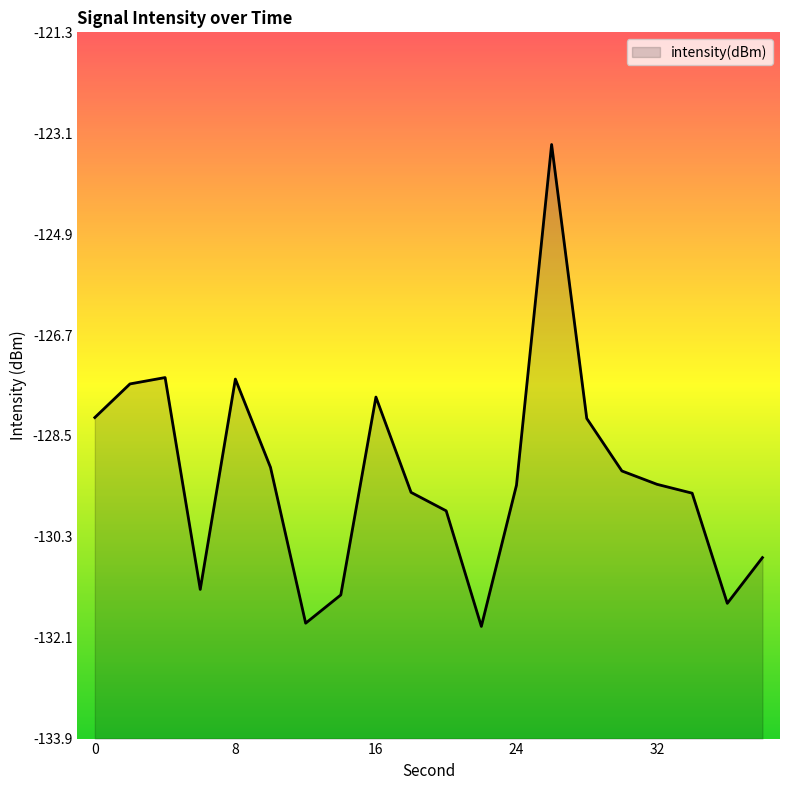

Rank the categories by value from highest to lowest.

26, 4, 8, 2, 16, 0, 28, 10, 30, 32, 24, 18, 34, 20, 38, 6, 14, 36, 12, 22